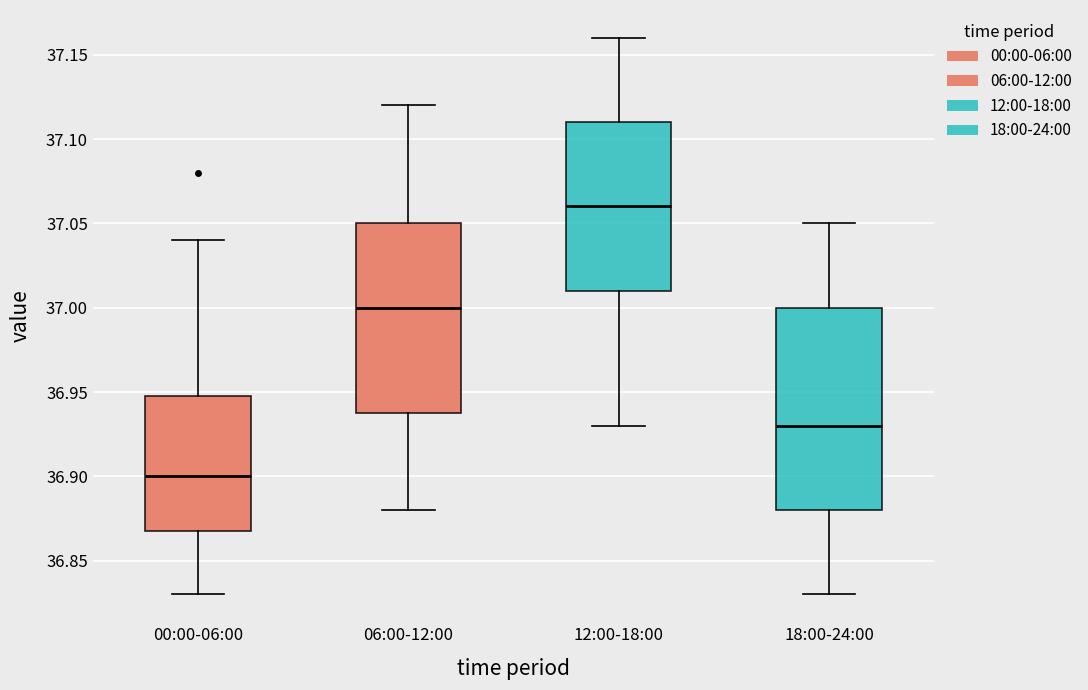

Reading left to right, read every box against the y-axis: the position of its median line, the range the box covers, and the ends of its whiskers. The values are not printed on the chart, so give them approximately, as read against the axis.

00:00-06:00: median 36.90, box 36.87 to 36.95, whiskers 36.83 to 37.04
06:00-12:00: median 37.00, box 36.94 to 37.05, whiskers 36.88 to 37.12
12:00-18:00: median 37.06, box 37.01 to 37.11, whiskers 36.93 to 37.16
18:00-24:00: median 36.93, box 36.88 to 37.00, whiskers 36.83 to 37.05